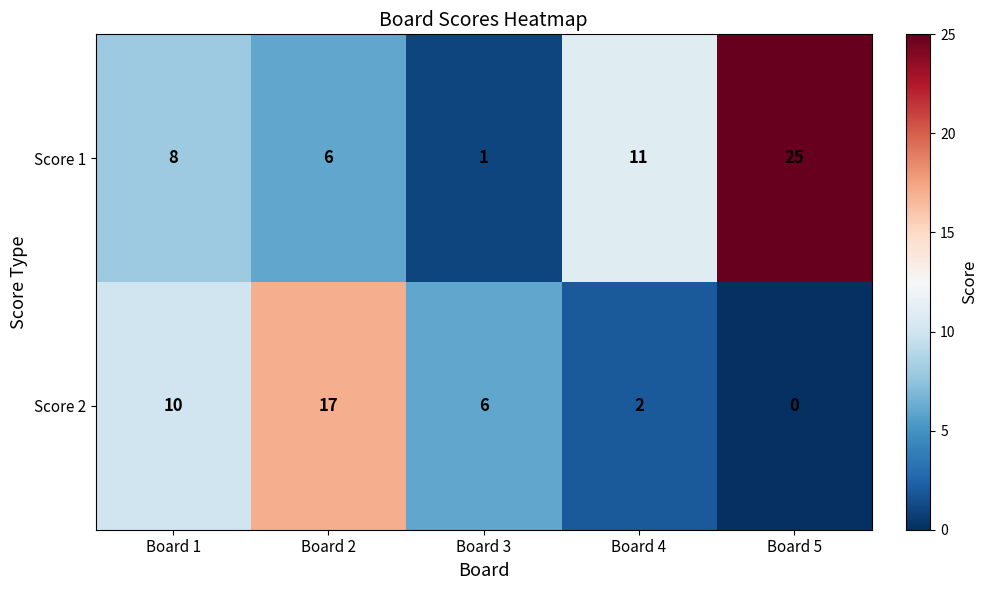

Which series has the largest range (max minus min)?

Score 1